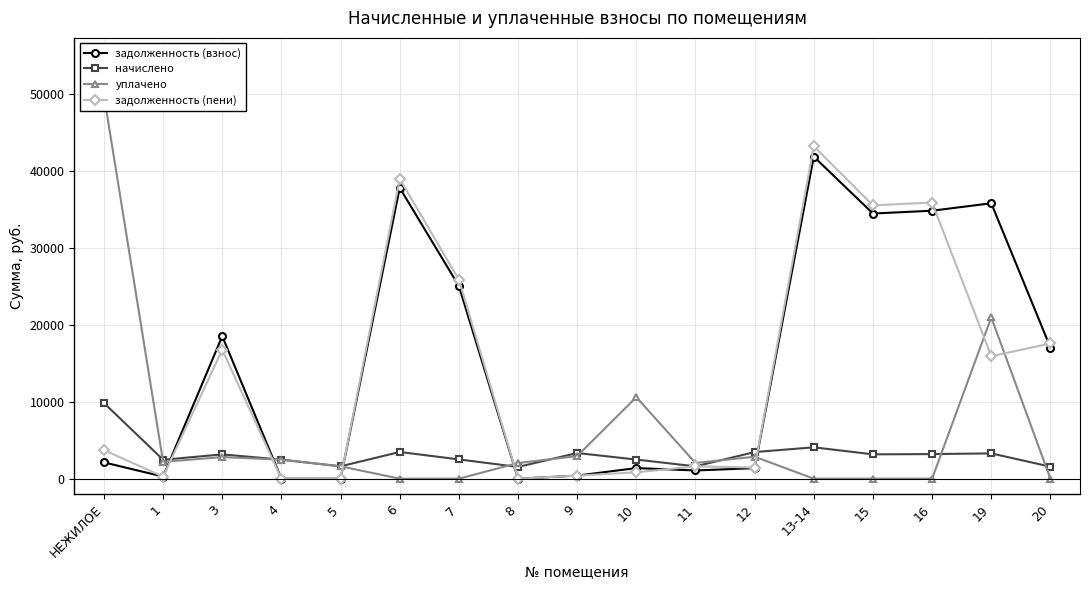

How many series are shown in this chart?

4